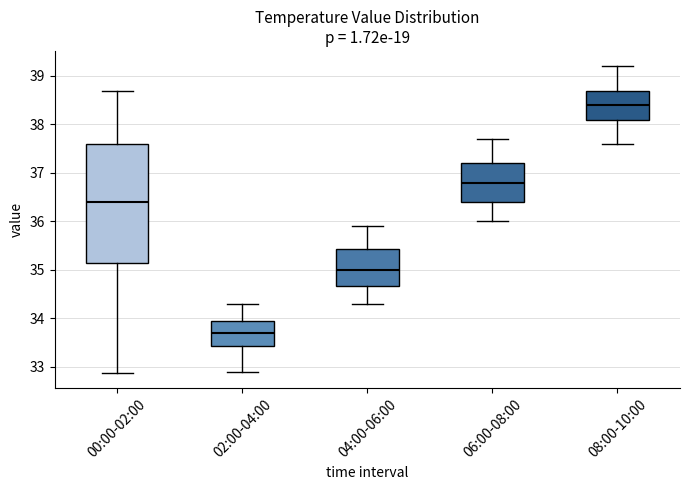

Reading left to right, transcribe this box plot: for each box, give where its median line is, the range the box spans, and where its two whiskers end, as read against the y-axis. The values are not printed on the chart, so give them approximately, as read against the axis.

00:00-02:00: median 36.4, box 35.2 to 37.6, whiskers 32.9 to 38.7
02:00-04:00: median 33.7, box 33.4 to 34.0, whiskers 32.9 to 34.3
04:00-06:00: median 35.0, box 34.7 to 35.4, whiskers 34.3 to 35.9
06:00-08:00: median 36.8, box 36.4 to 37.2, whiskers 36.0 to 37.7
08:00-10:00: median 38.4, box 38.1 to 38.7, whiskers 37.6 to 39.2